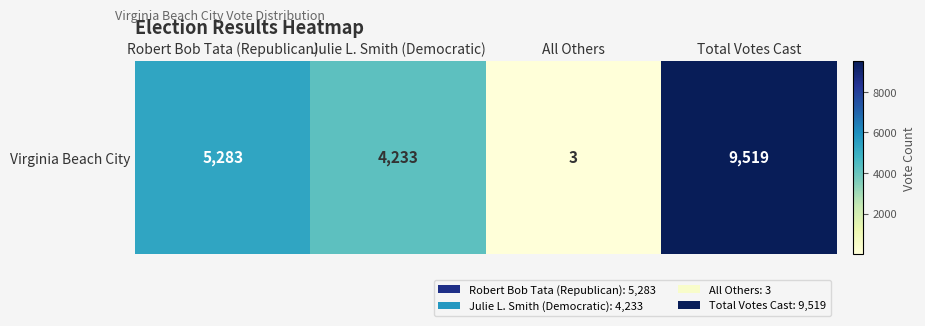

Rank the categories by value from highest to lowest.

Total Votes Cast, Robert Bob Tata (Republican), Julie L. Smith (Democratic), All Others